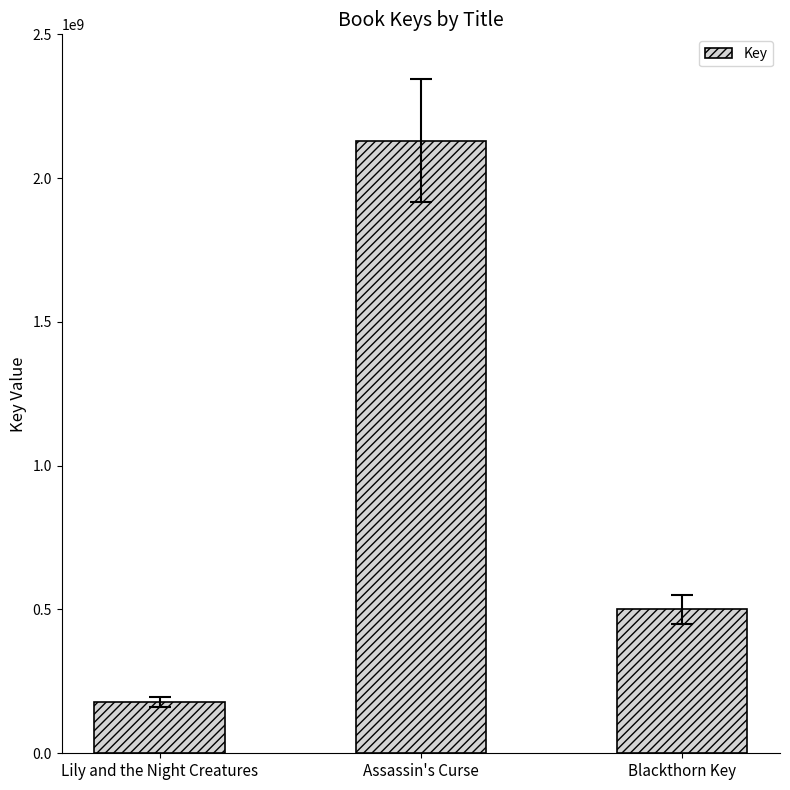

Rank the categories by value from highest to lowest.

Assassin's Curse, Blackthorn Key, Lily and the Night Creatures